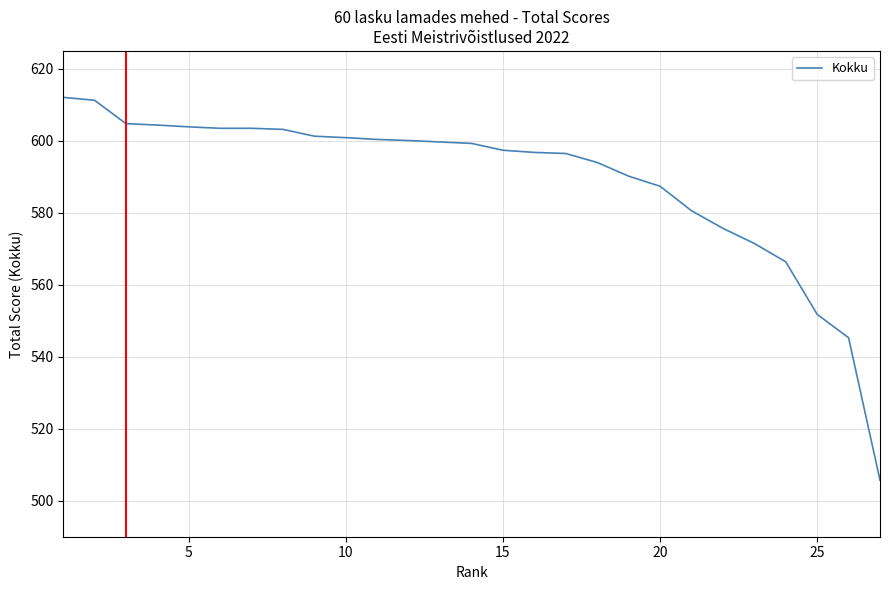

What is the difference between the maximum and minimum values?

106.4